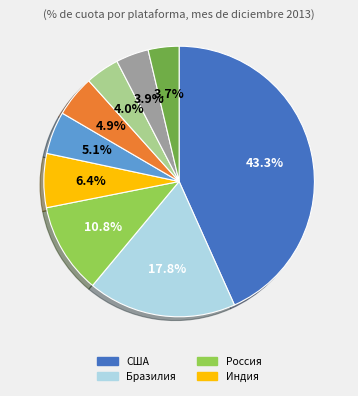

Does any single category account for the majority?

No